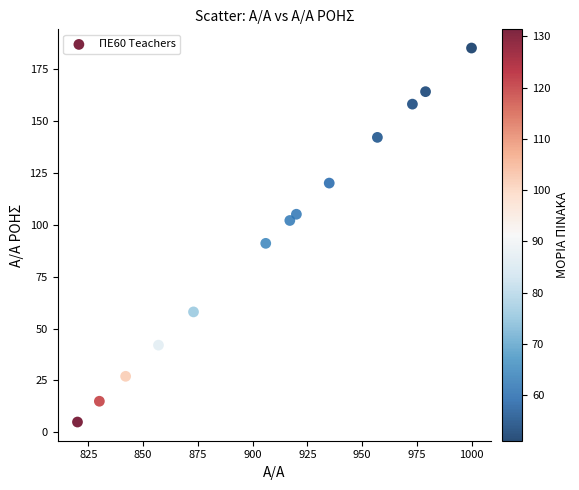

What is the range of Y values (max minus min)?

180